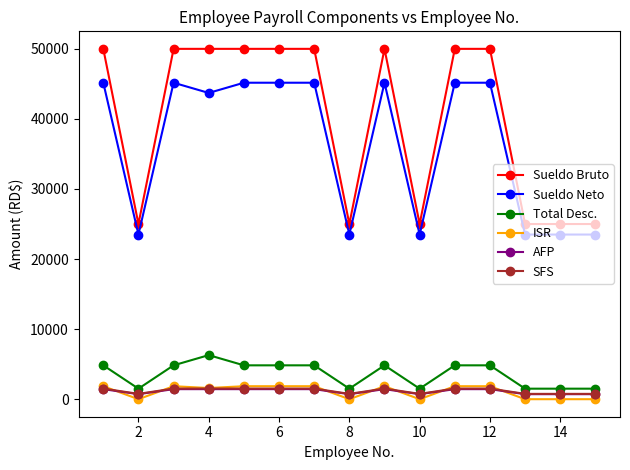

How many lines are shown in the chart?

6